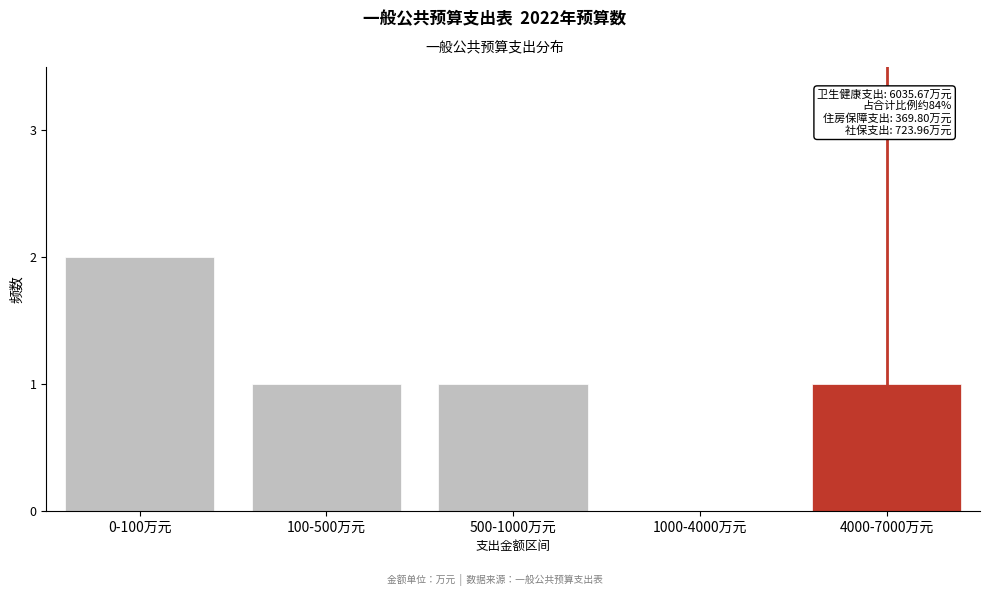

Reading left to right, what are all the values shown in this chart?

0-100万元=2	100-500万元=1	500-1000万元=1	1000-4000万元=0	4000-7000万元=1